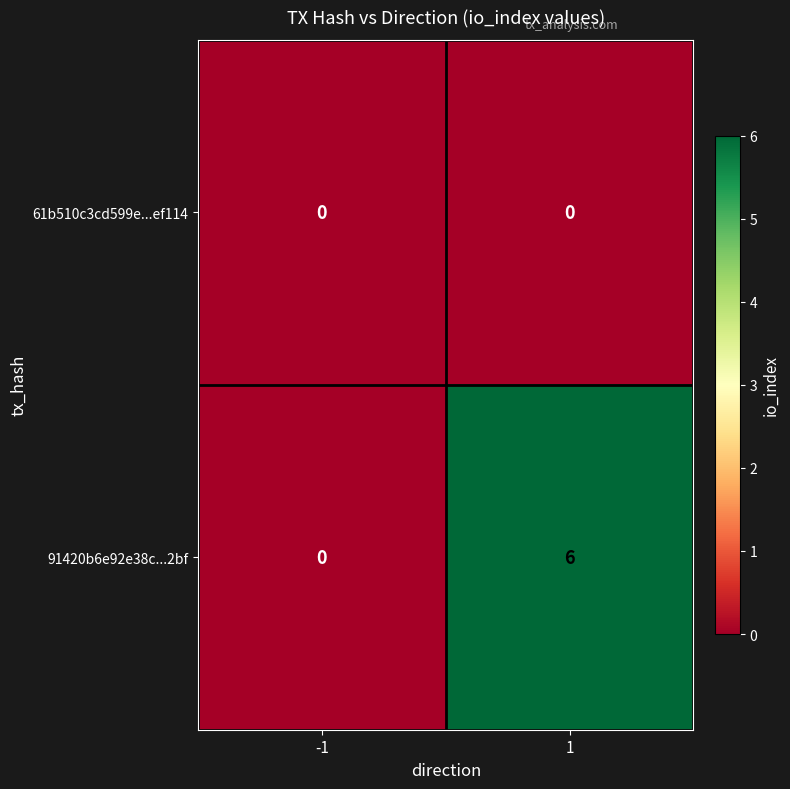

Rank the series by their maximum value, from lowest to highest.

61b510c3cd599e...ef114, 91420b6e92e38c...2bf